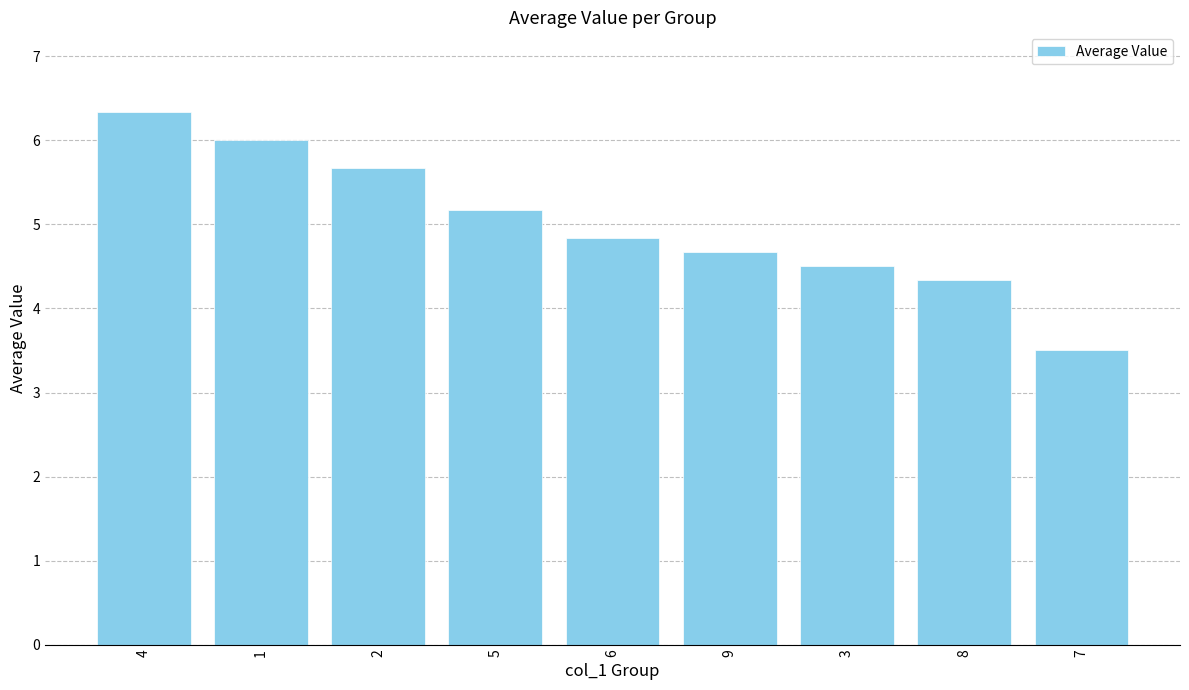

Reading right to left, list all the values displayed in this chart.

7=3.5	8=4.3	3=4.5	9=4.7	6=4.8	5=5.2	2=5.7	1=6.0	4=6.3